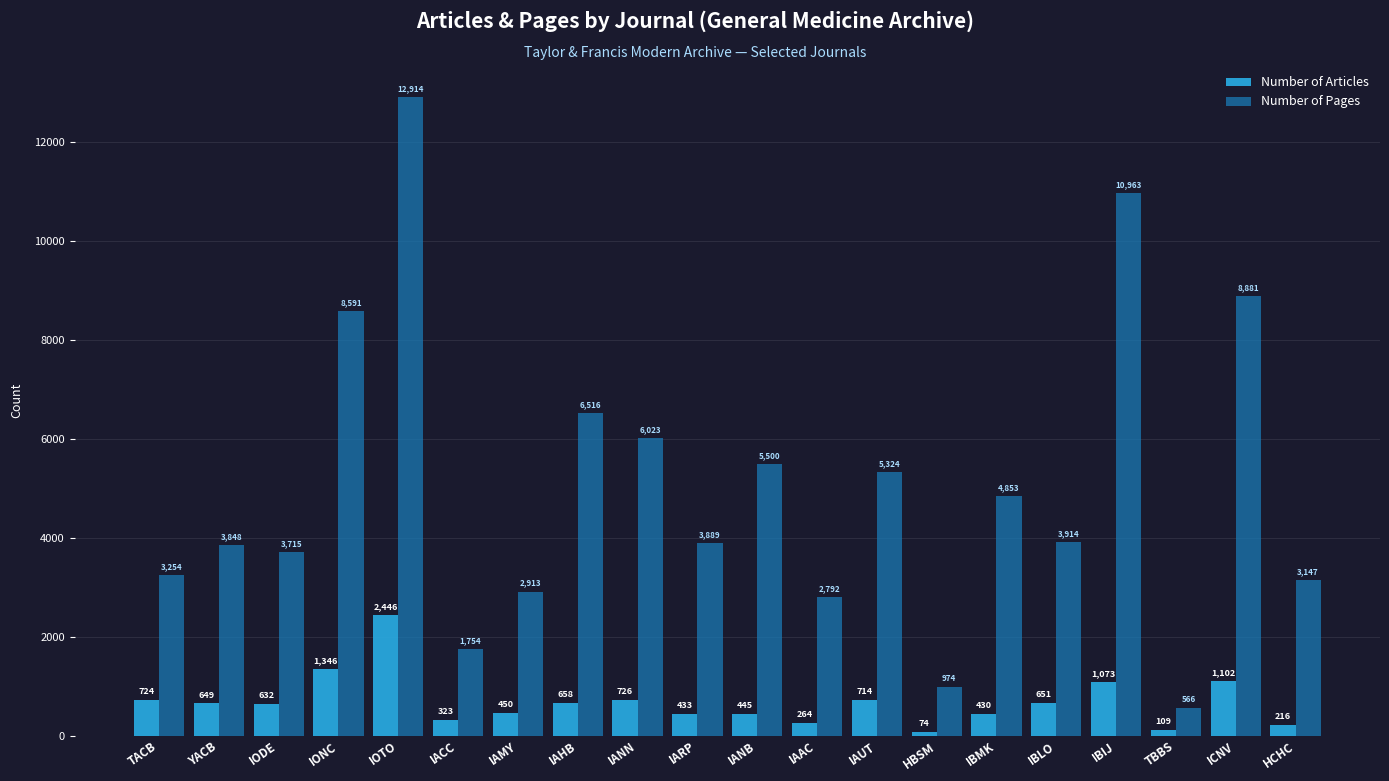

What is the difference between the Number of Pages values at IANN and IBLO?

2109